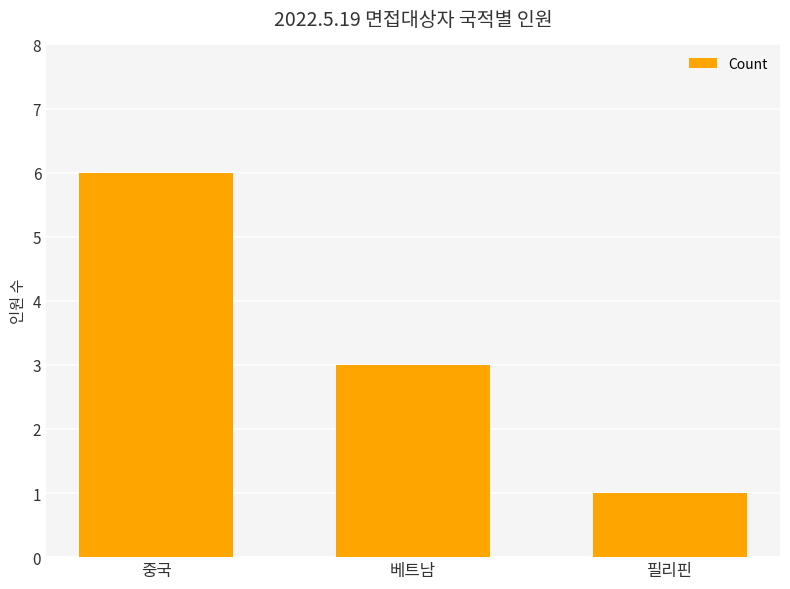

Which category has the lowest value across all series?

필리핀